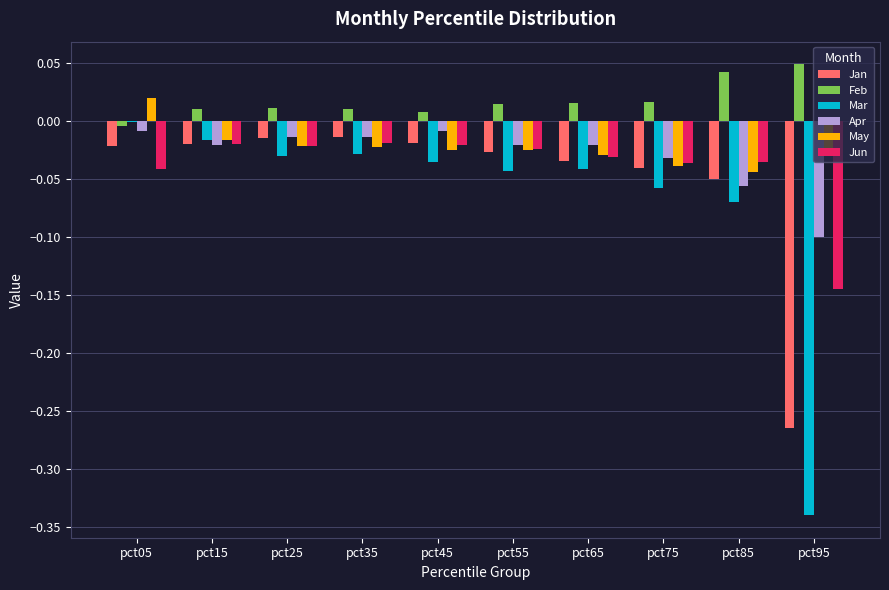

At which label is May closest to 0?

pct15